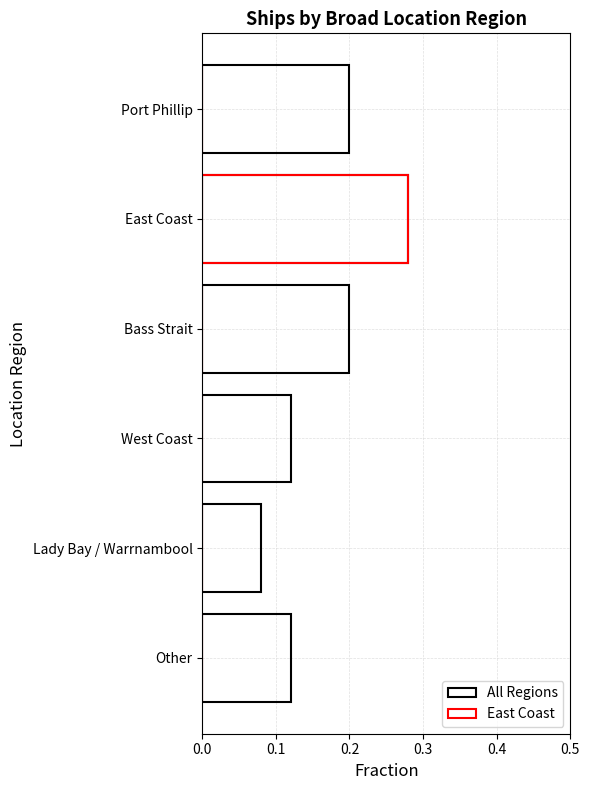

True or false: East Coast has a value of -0.1 at Lady Bay / Warrnambool.

False